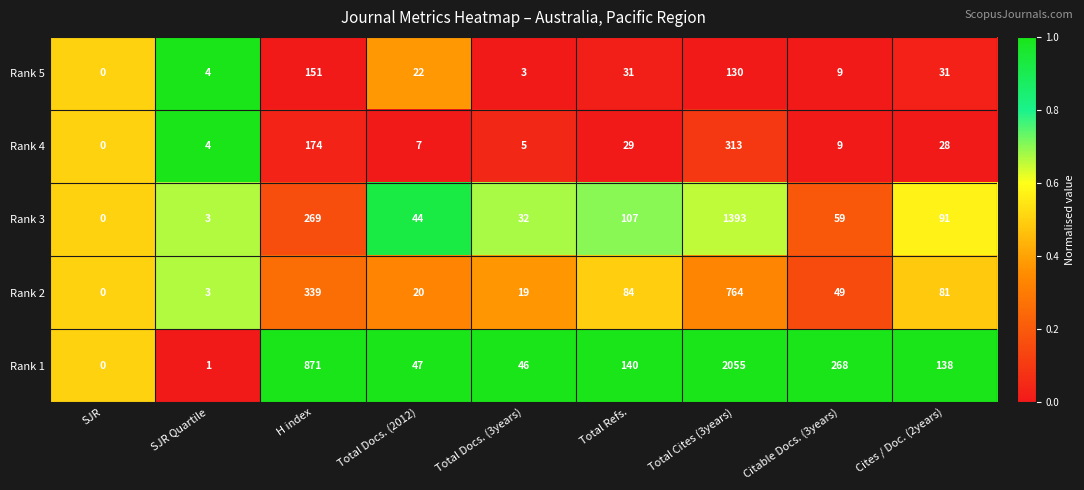

The value of Rank 5 at Cites / Doc. (2years) is 15. True or false?

False